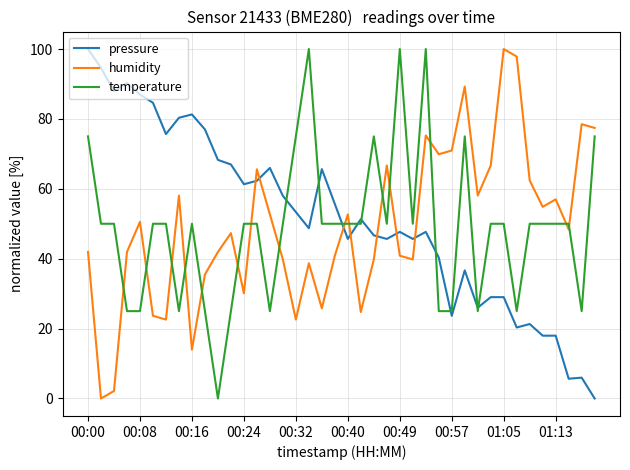

True or false: humidity and temperature cross at least once.

True